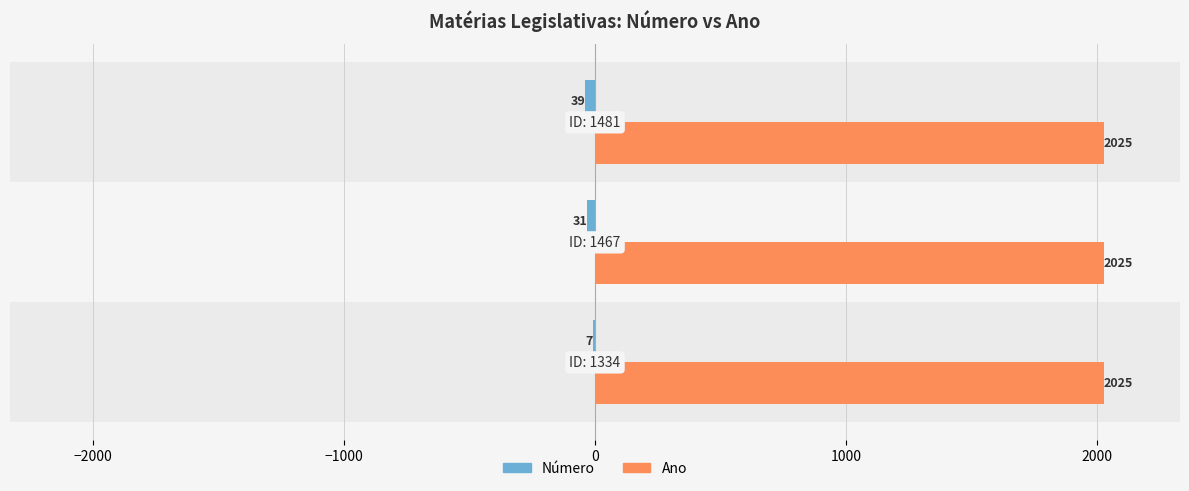

How many data points does each series have?

3